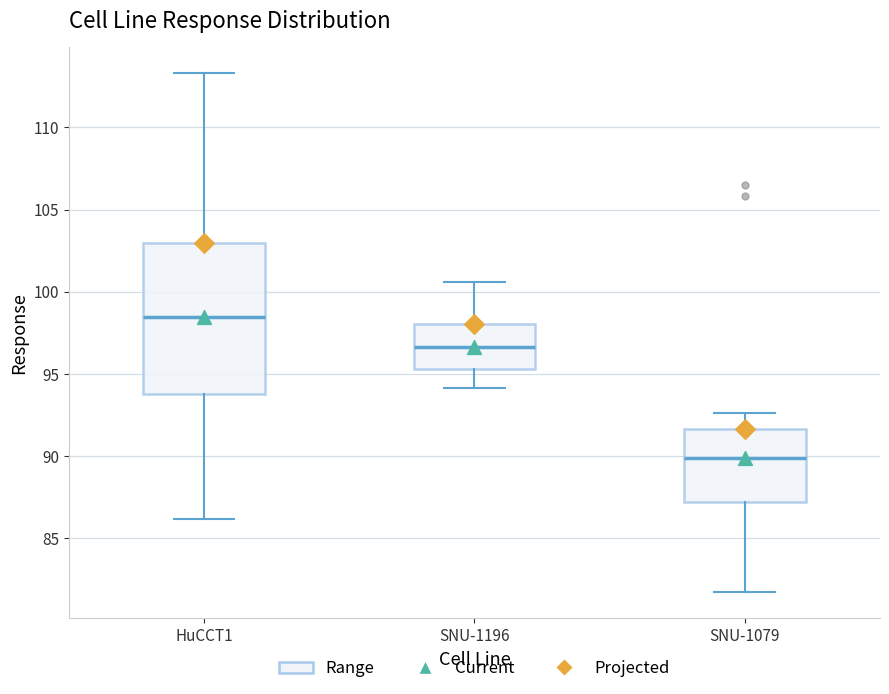

Reading left to right, transcribe this box plot: for each box, give where its median line is, the range the box spans, and where its two whiskers end, as read against the y-axis. The values are not printed on the chart, so give them approximately, as read against the axis.

HuCCT1: median 98.5, box 94.0 to 103.0, whiskers 86.0 to 113.5
SNU-1196: median 96.5, box 95.5 to 98.0, whiskers 94.0 to 100.5
SNU-1079: median 90.0, box 87.0 to 91.5, whiskers 81.5 to 92.5